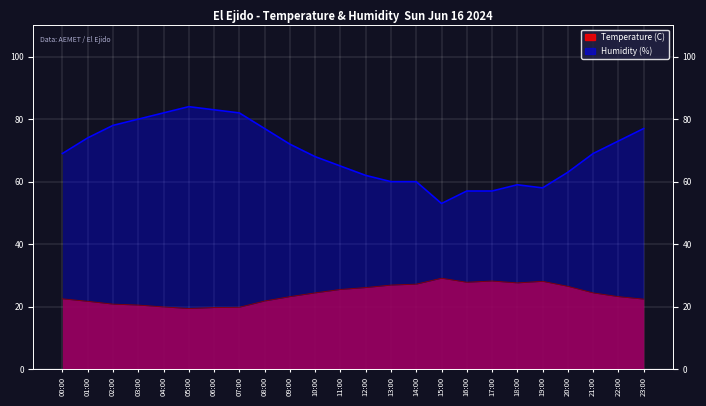

At how many categories does at least one series exceed 26?

24